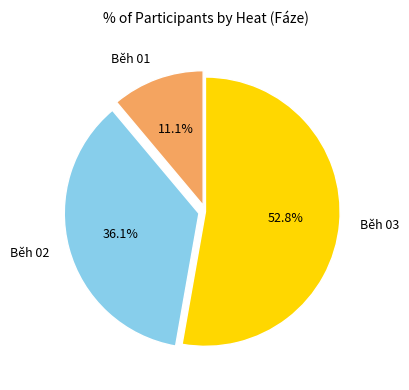

Which slice represents more than half of the pie?

Běh 03